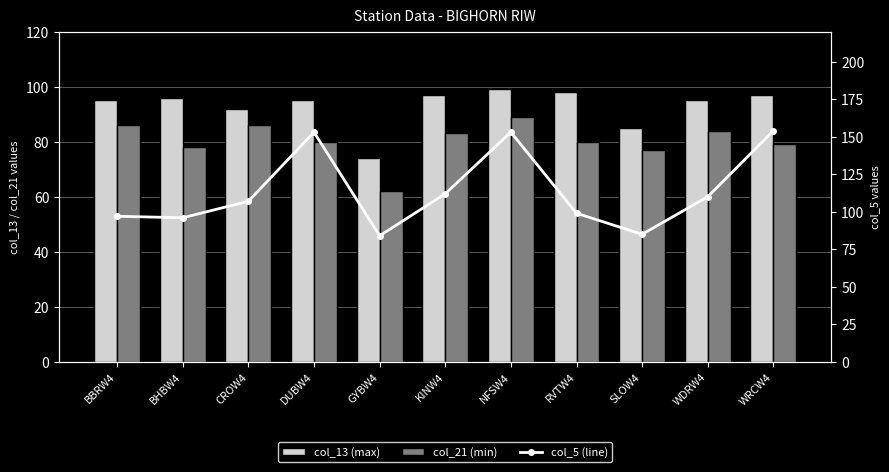

Reading right to left, extract all data points from this chart.

col_13 (max): WRCW4=97	WDRW4=95	SLOW4=85	RVTW4=98	NFSW4=99	KINW4=97	GYBW4=74	DUBW4=95	CROW4=92	BHBW4=96	BBRW4=95
col_21 (min): WRCW4=79	WDRW4=84	SLOW4=77	RVTW4=80	NFSW4=89	KINW4=83	GYBW4=62	DUBW4=80	CROW4=86	BHBW4=78	BBRW4=86
col_5 (line): WRCW4=154	WDRW4=110	SLOW4=85	RVTW4=99	NFSW4=153	KINW4=112	GYBW4=84	DUBW4=153	CROW4=107	BHBW4=96	BBRW4=97